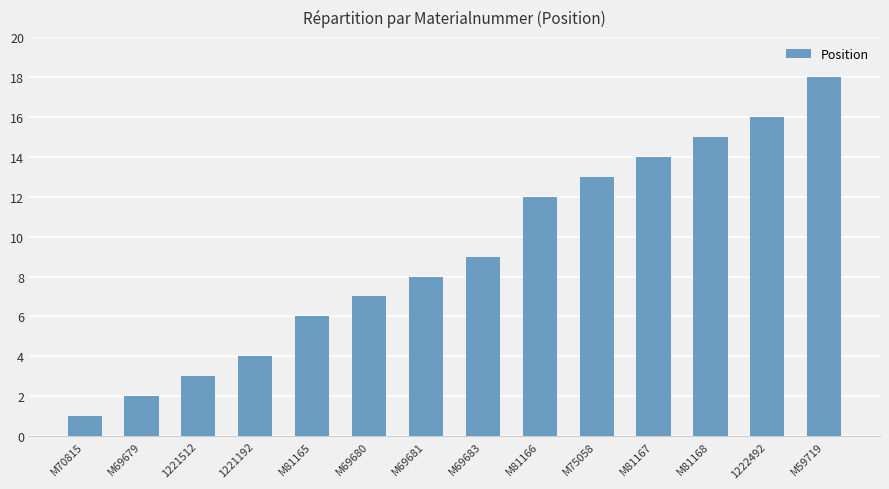

Does the chart contain any negative values?

No